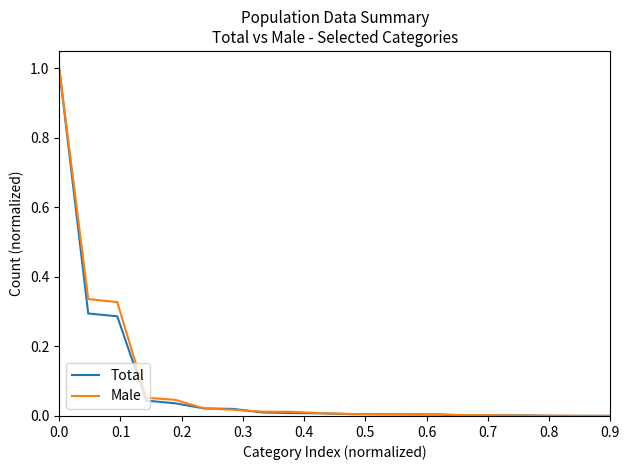

What is the maximum value shown in the chart?

1.0